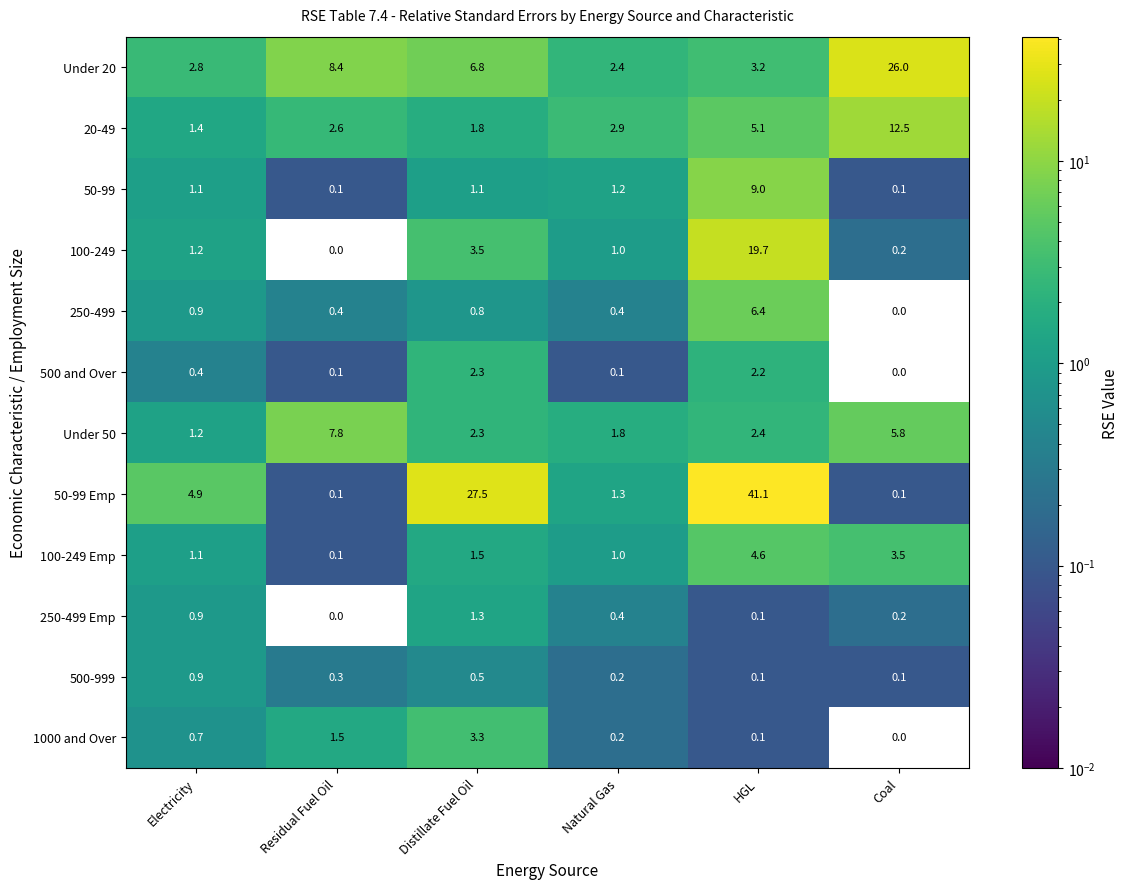

What is the difference between the maximum and minimum values in the 250-499 Emp series?

1.3